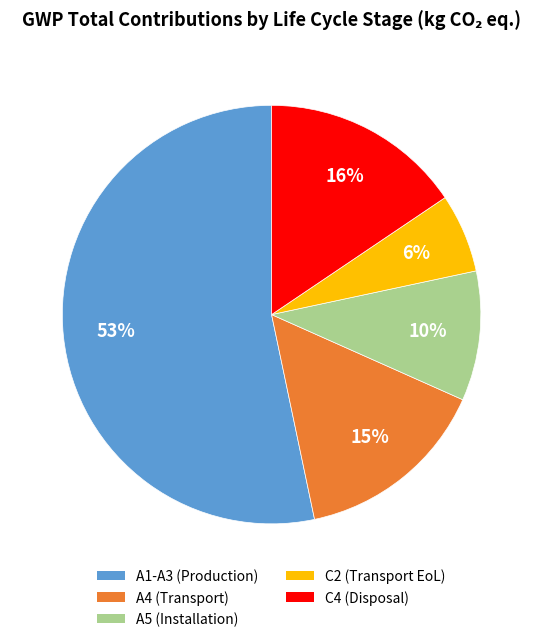

Does any single category account for the majority?

Yes